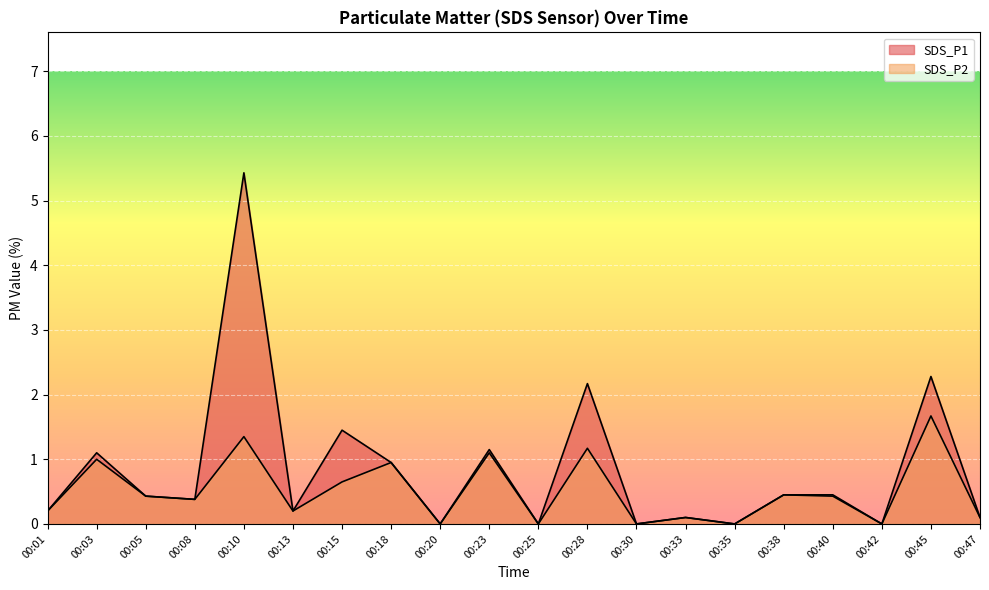

How many data points in SDS_P1 are above 0?

15